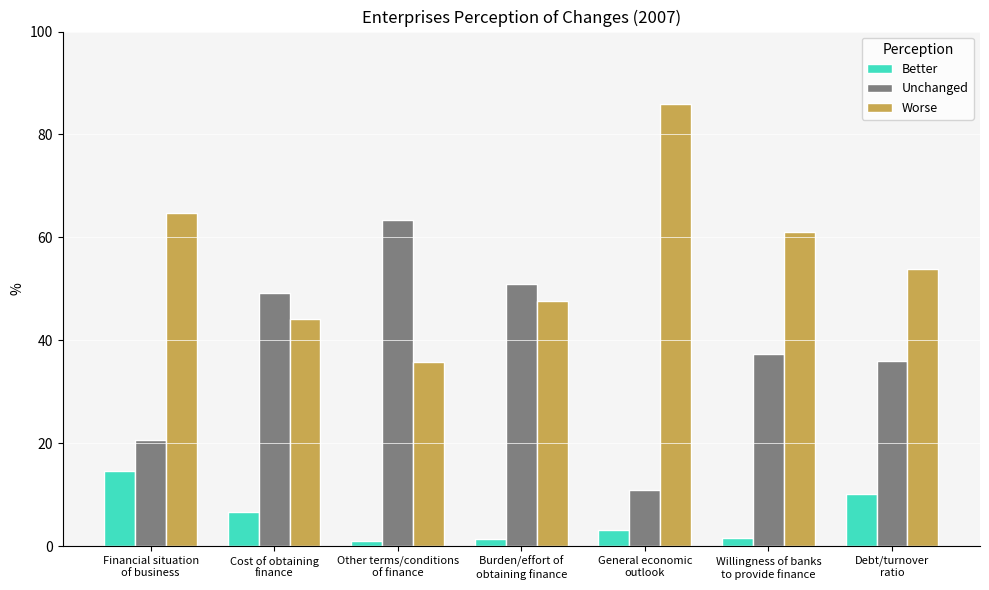

Which series has the largest total across all categories?

Worse